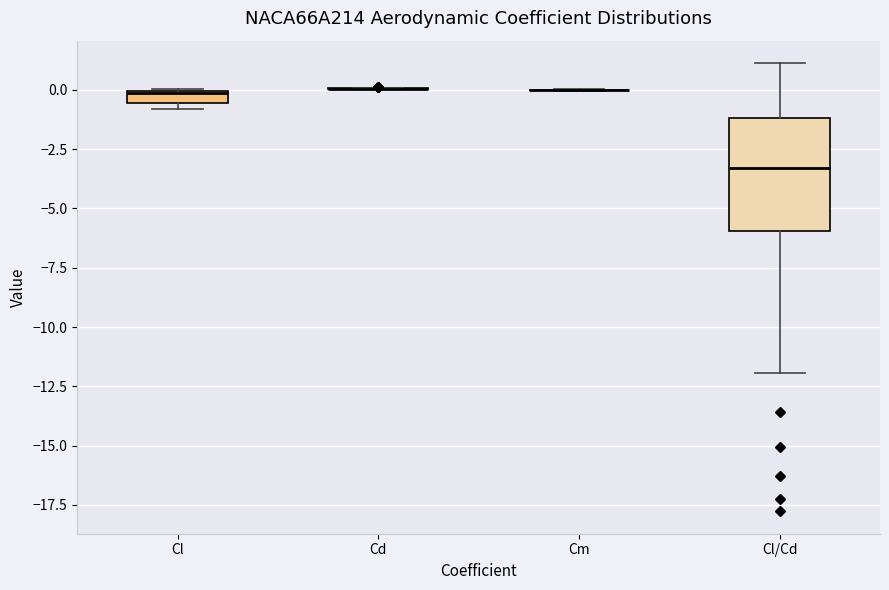

Comparing the boxes themselves (not the whiskers), which one is the tallest?

Cl/Cd